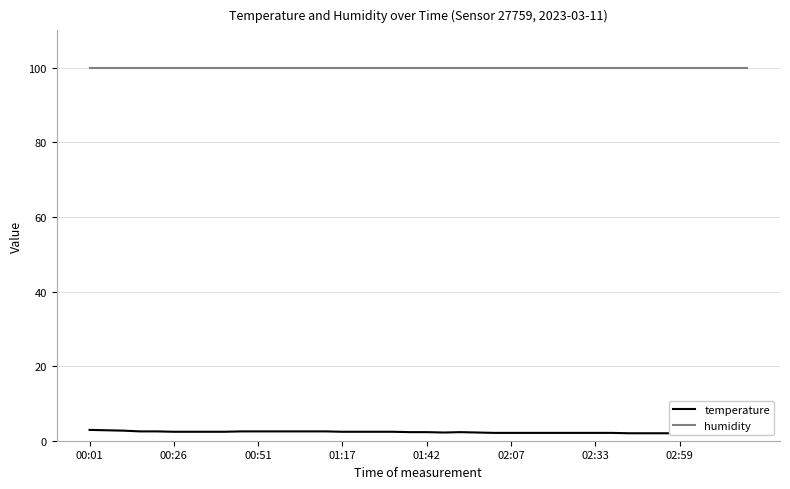

At how many categories does at least one series exceed 22?

40